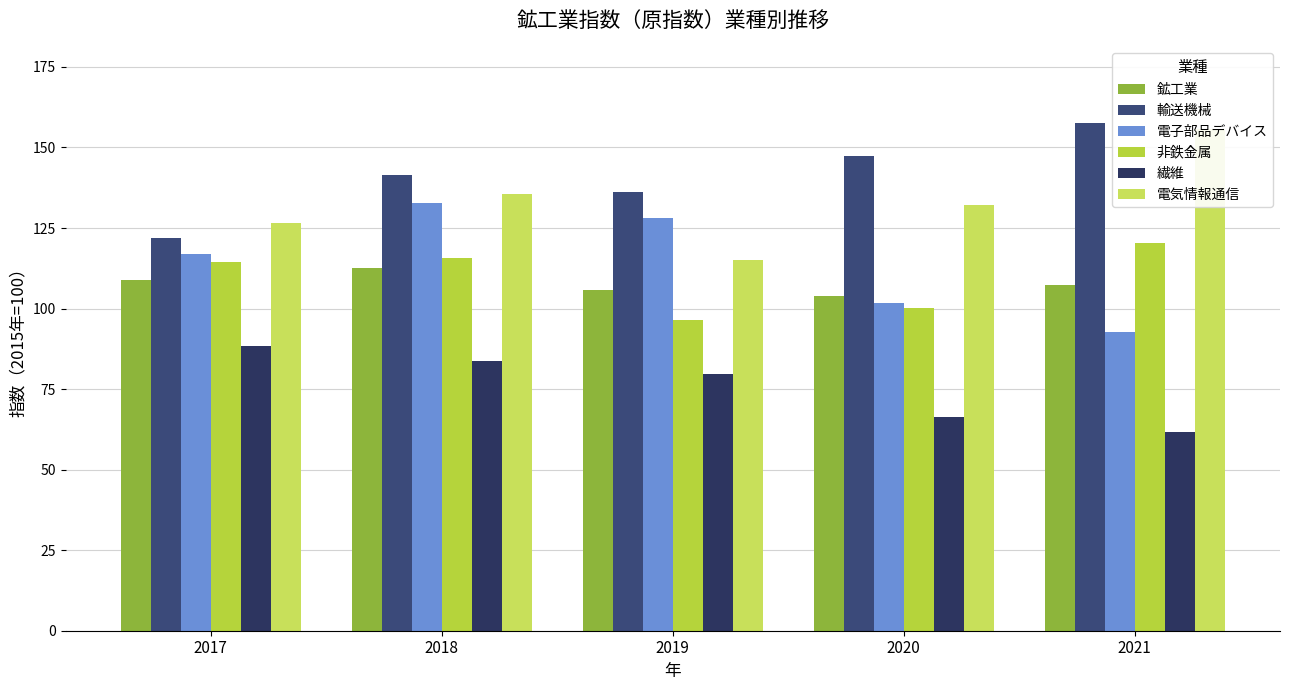

How many data points in 電気情報通信 are less than 132?

2